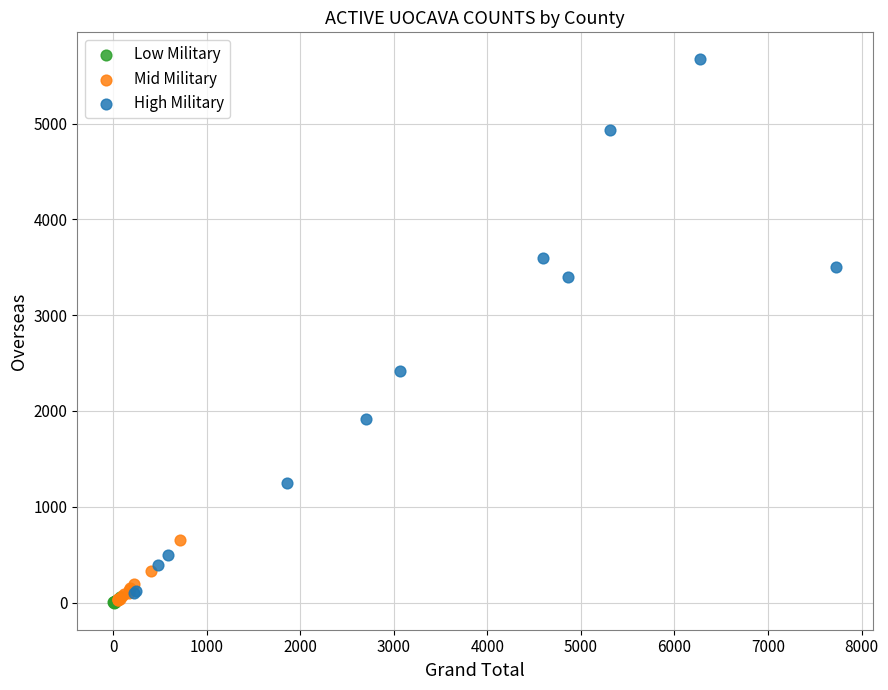

Which series has the largest Y range (max minus min)?

High Military